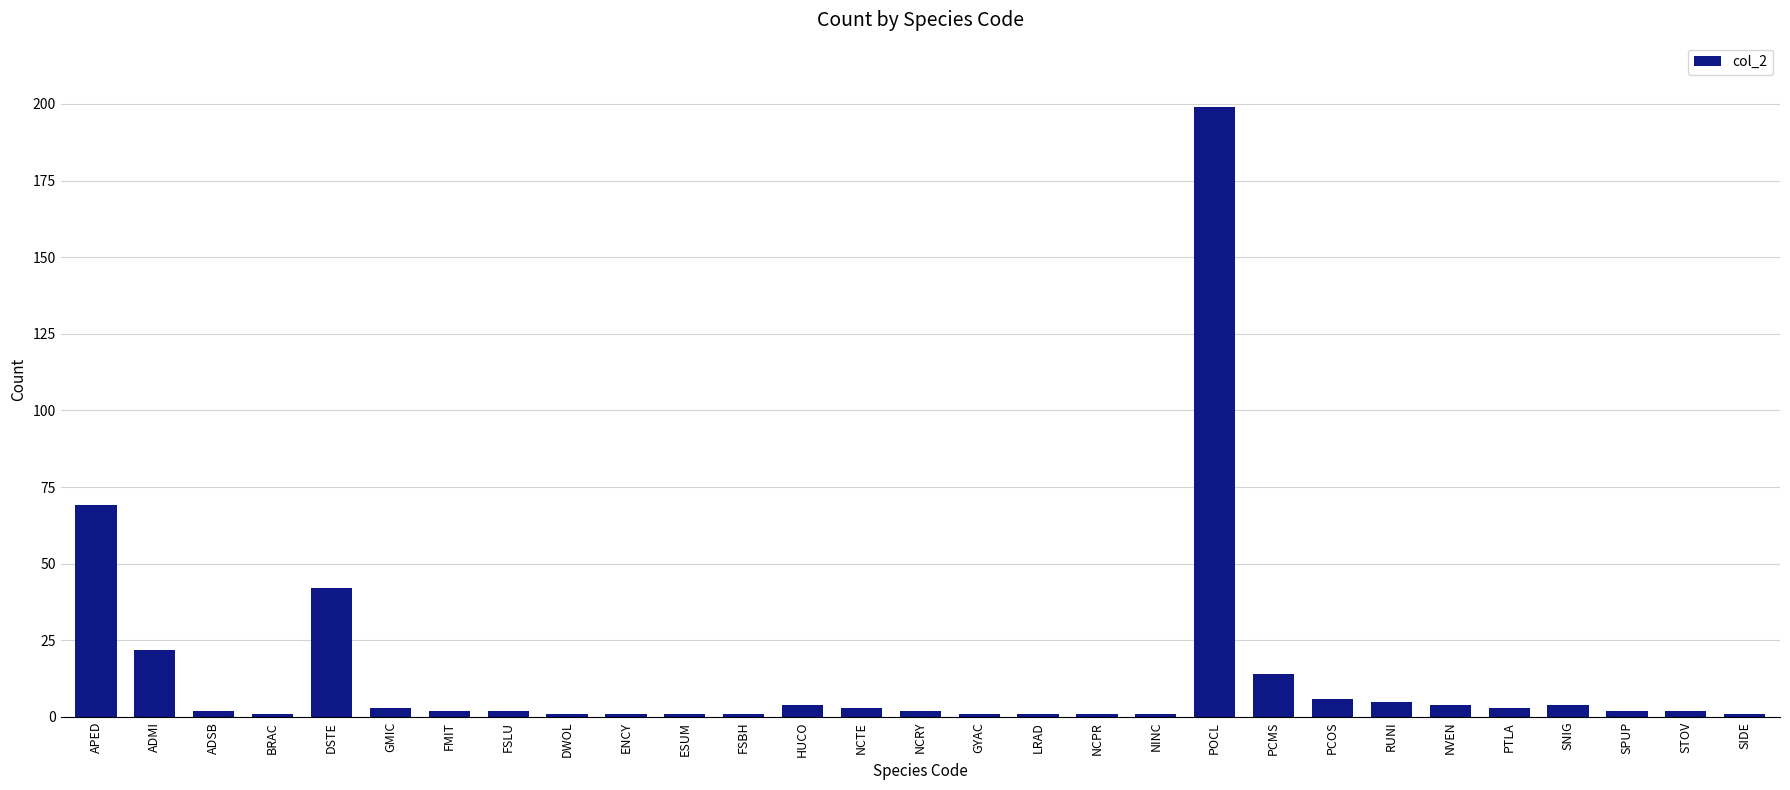

What is the label of the 27th bar from the left?

SPUP